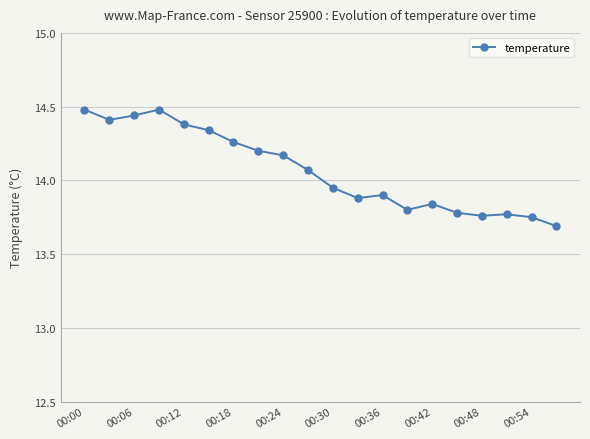

What is the value of the 4th point from the left?

14.5